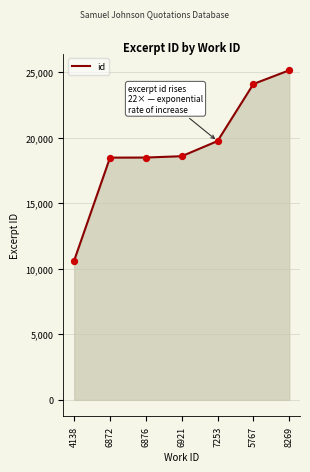

What is the ratio of the value at 8269 to the value at 5767?

1.0